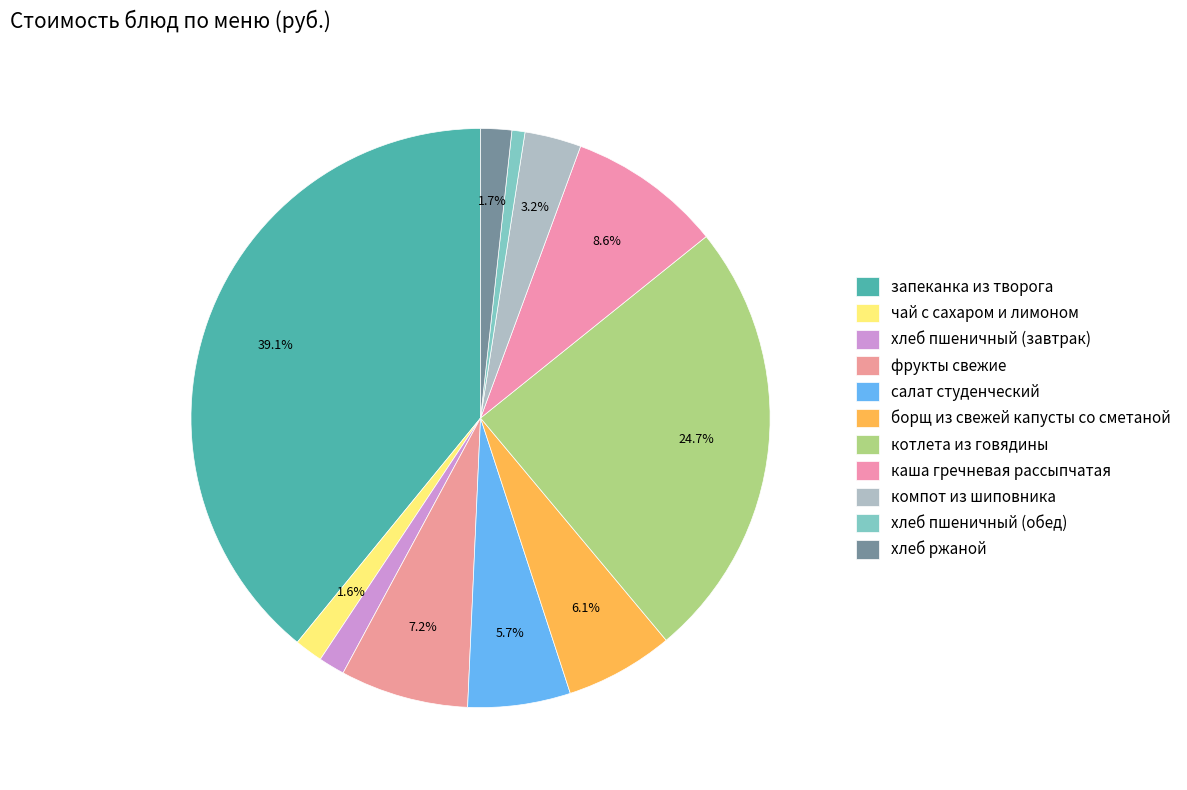

To the nearest percent, what is the combined percentage of котлета из говядины and салат студенческий?

30%